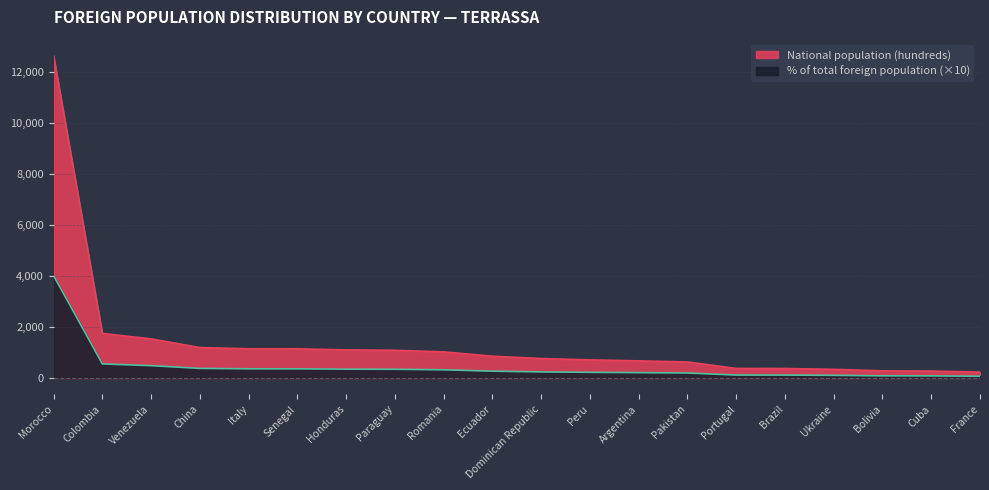

What is the difference between the maximum and minimum values in the National population (hundreds) series?

12383